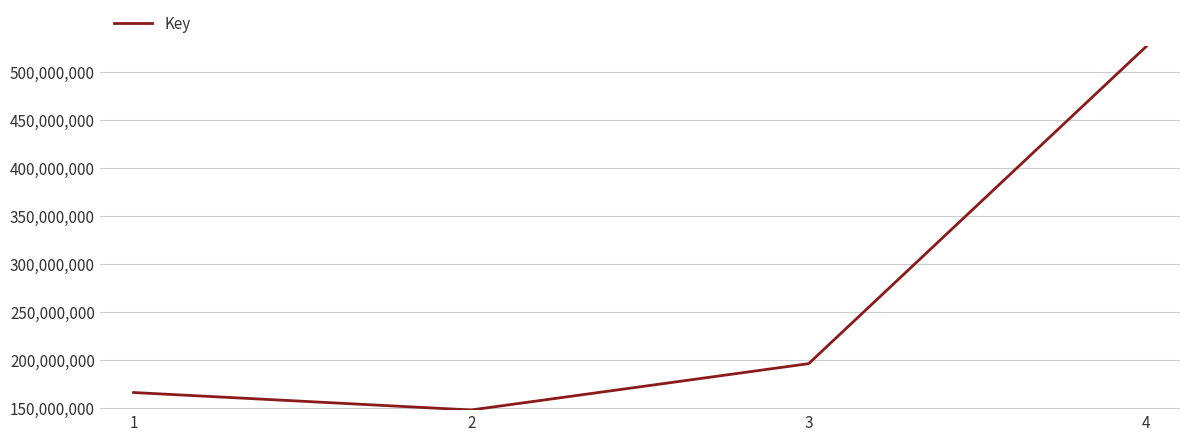

Count the number of categories in the chart.

4